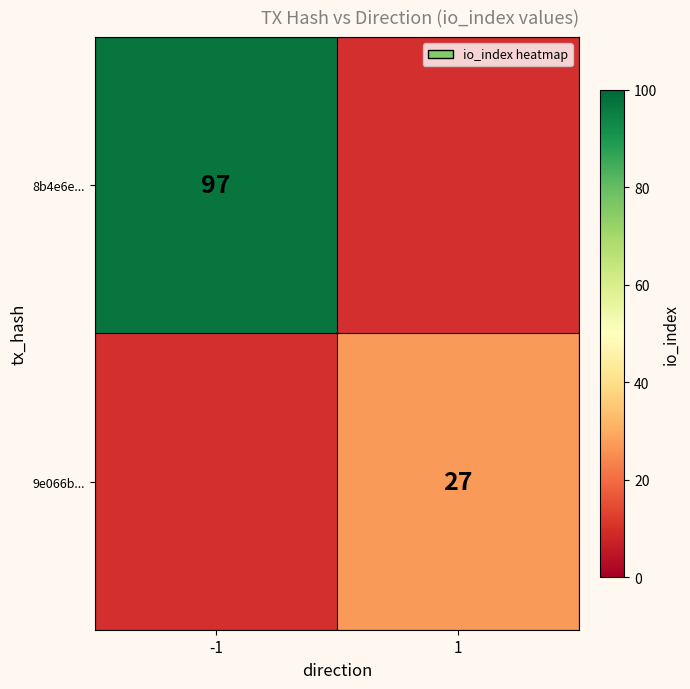

The value of 9e066b... at 1 is 18. True or false?

False